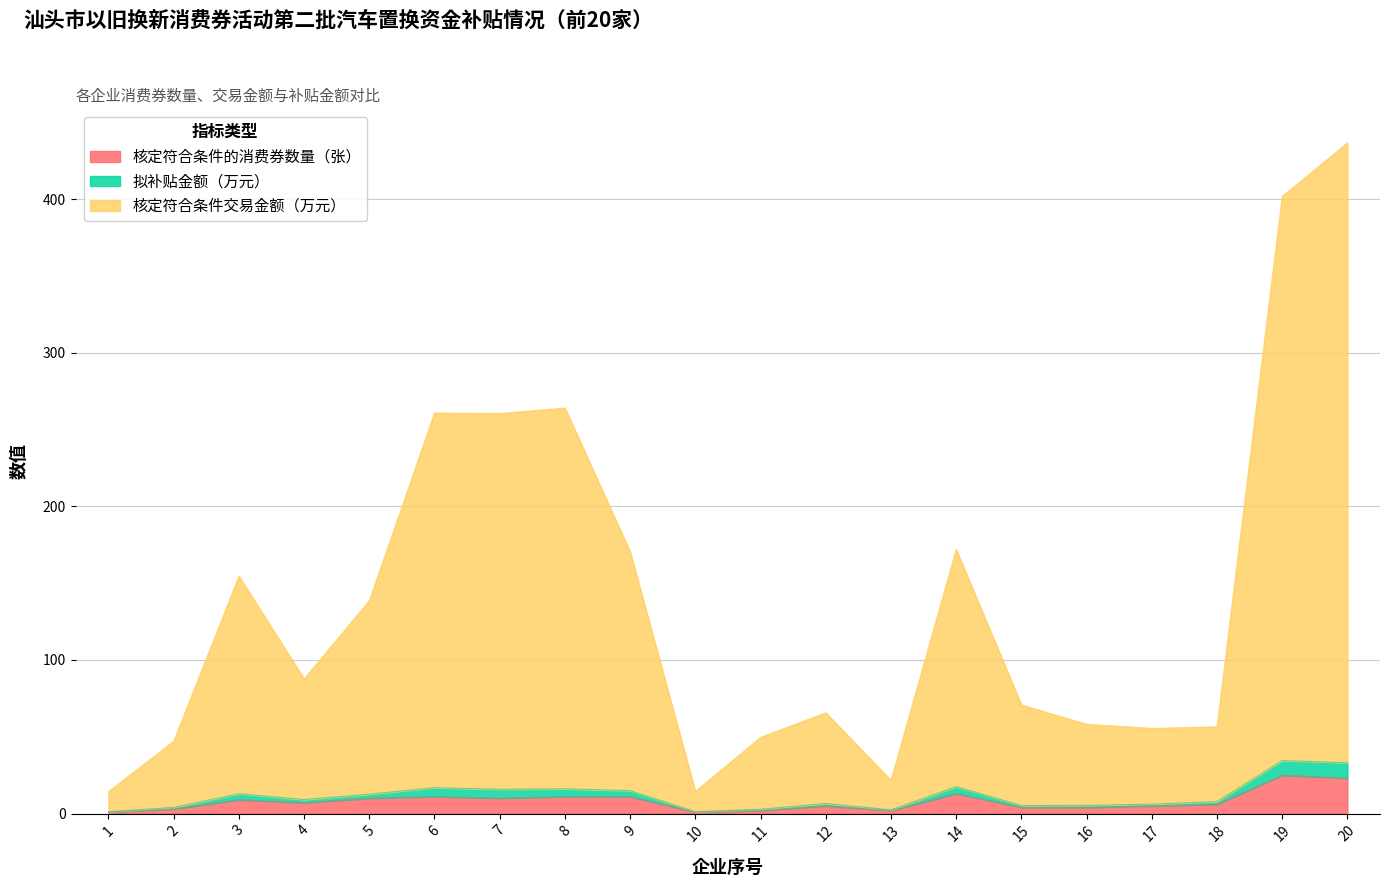

Read the 核定符合条件的消费券数量（张） value at 2.

3.0